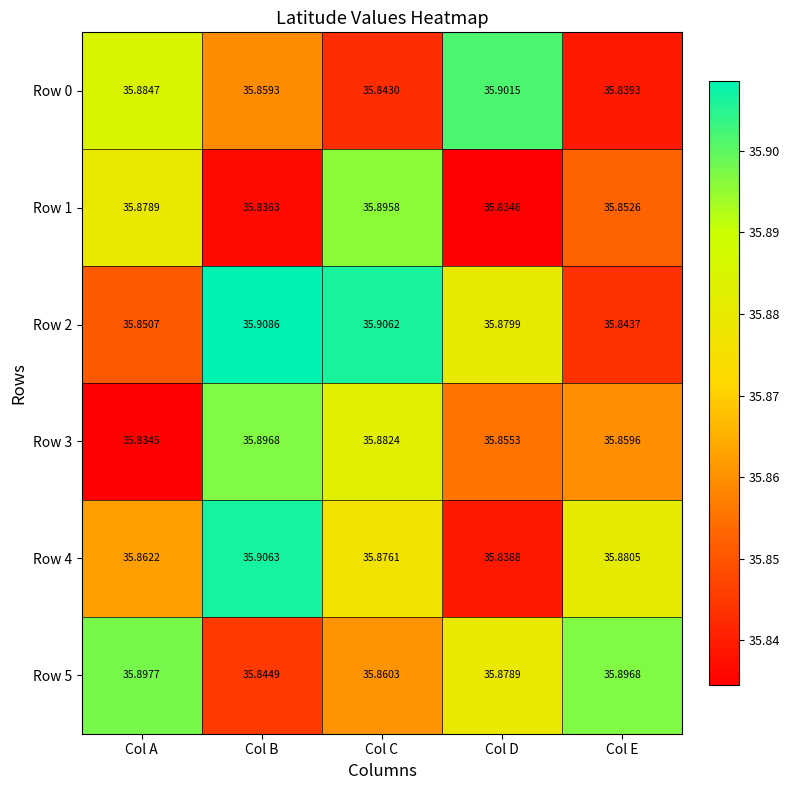

At which category is the sum across all series the highest?

Col C